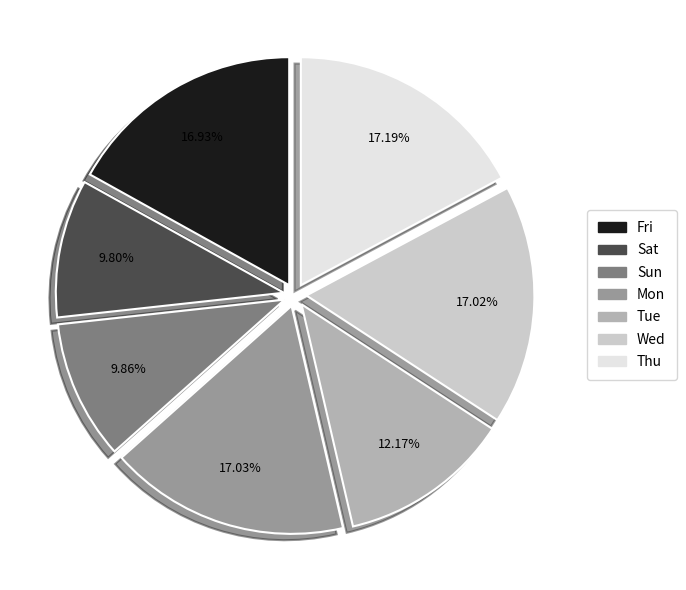

Does Tue represent more than half of the total?

No